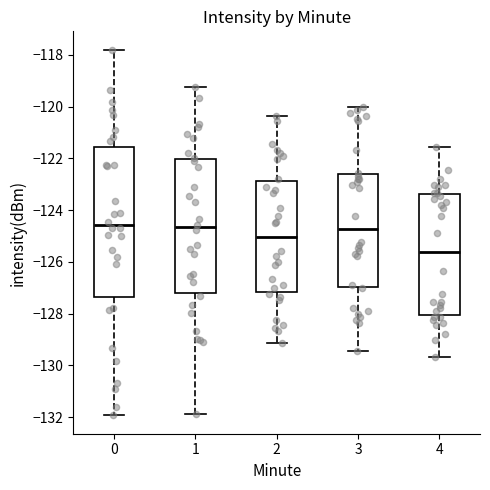

Which box's median line is the lowest?

4